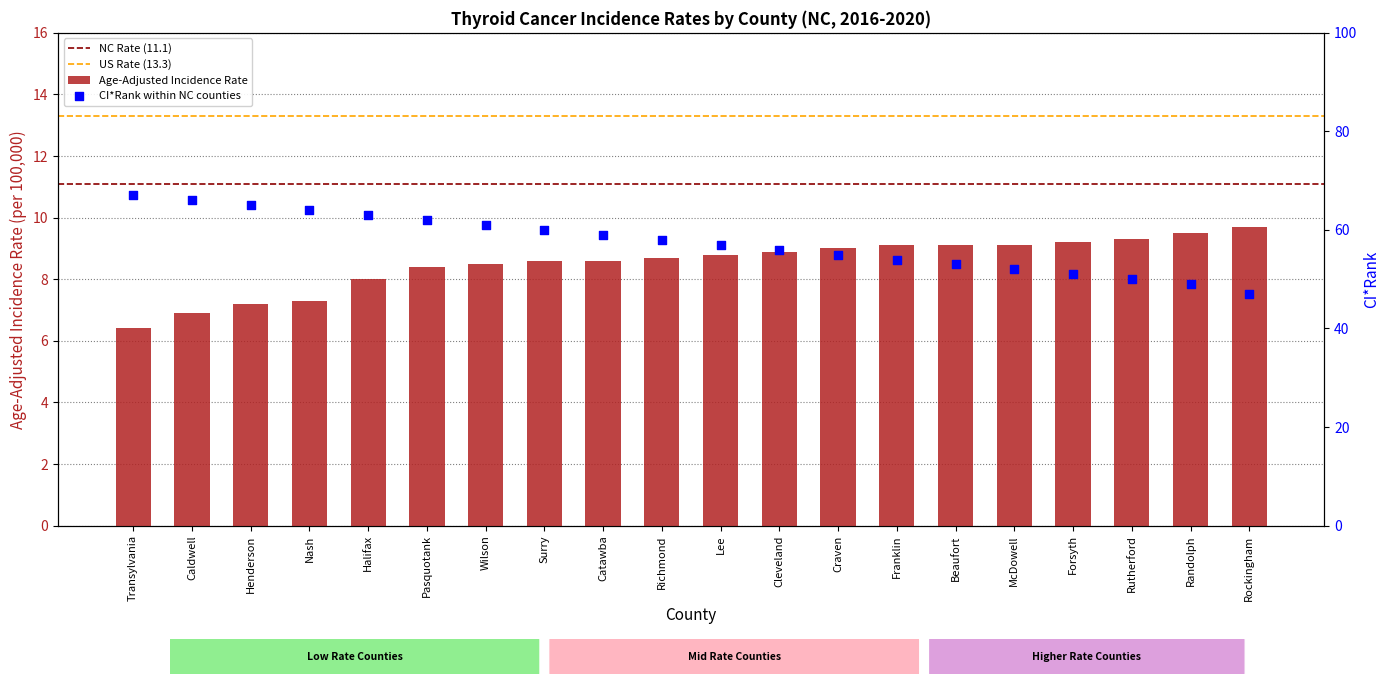

Which series has the widest spread of Y values?

CI*Rank